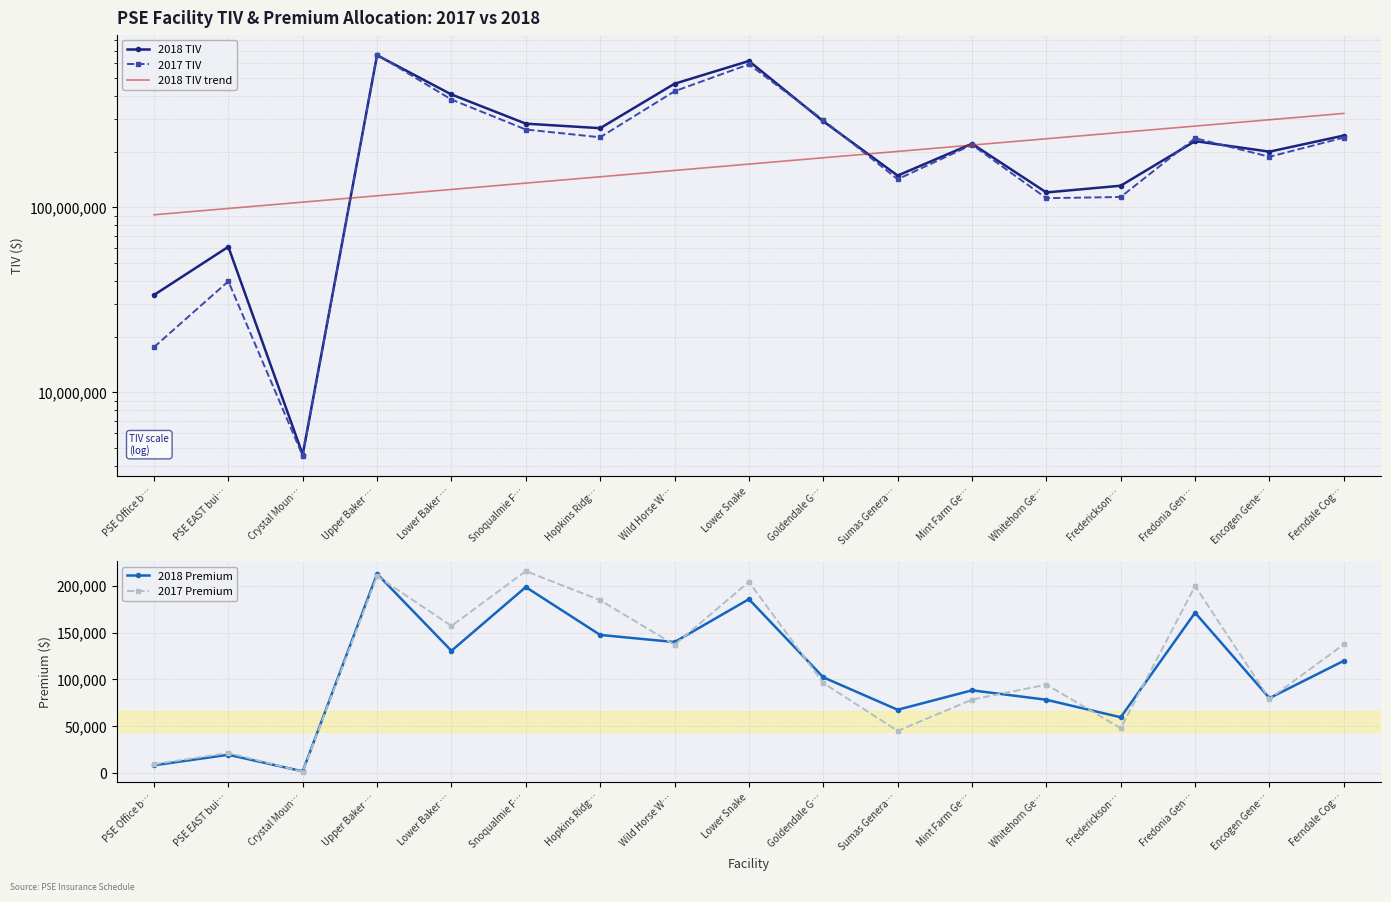

What is the lowest value of the 2017 Premium series?

1483.0